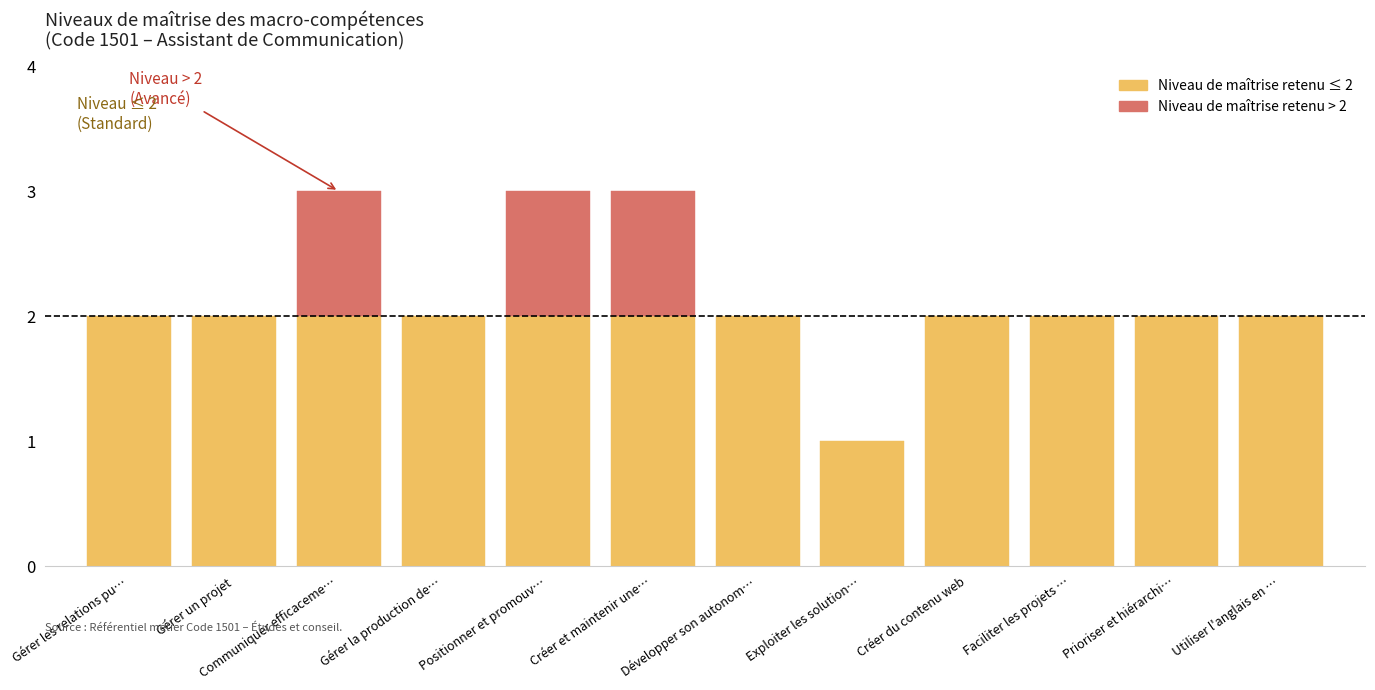

How many bars are there in total?

12